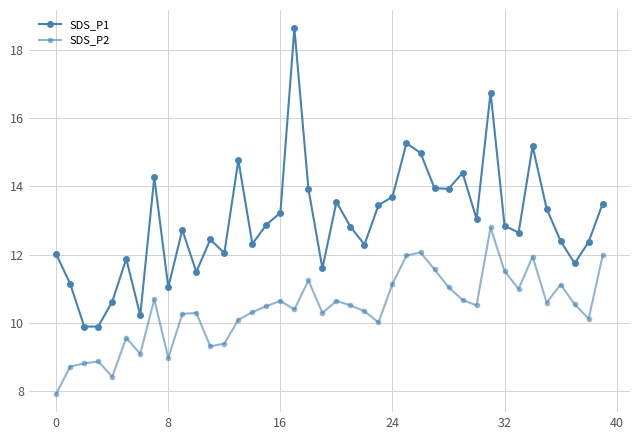

Which category has the highest value across all series?

17